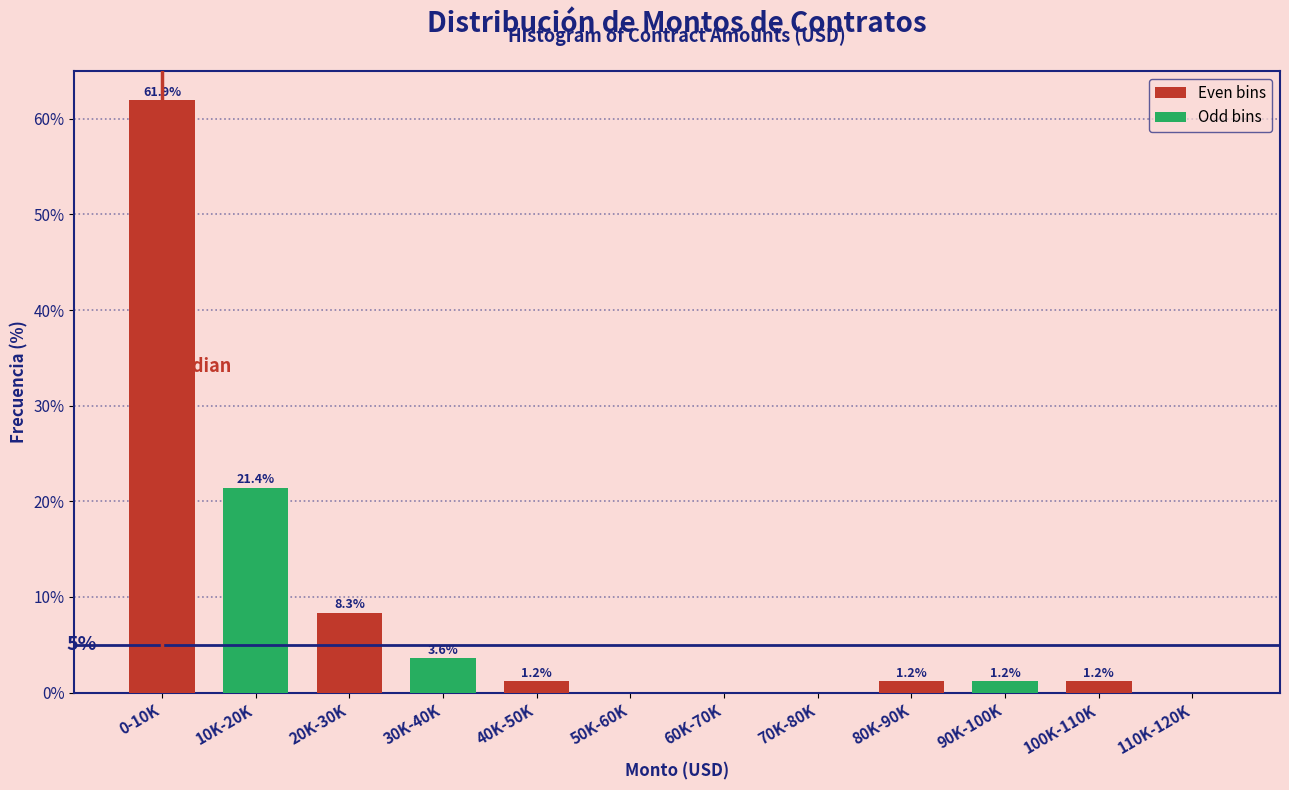

At which category is the sum across all series the highest?

0-10K